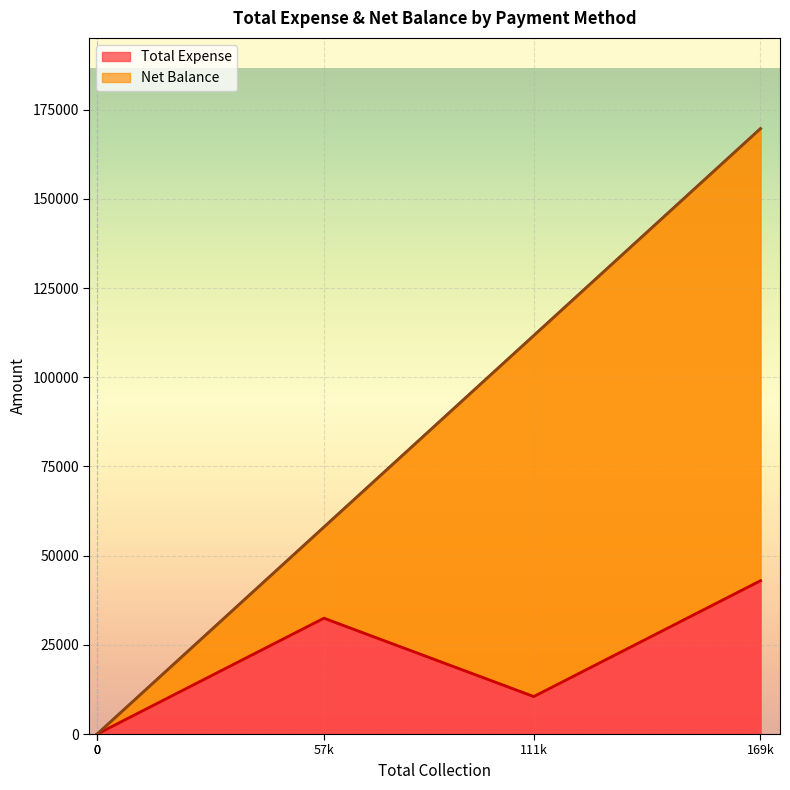

Which series changed the most between Card and Grand Total?

Net Balance